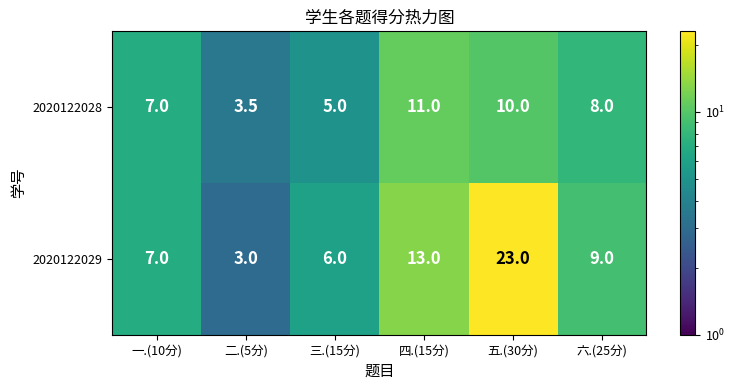

What is the spread (max minus min) of values at 六.(25分)?

1.0